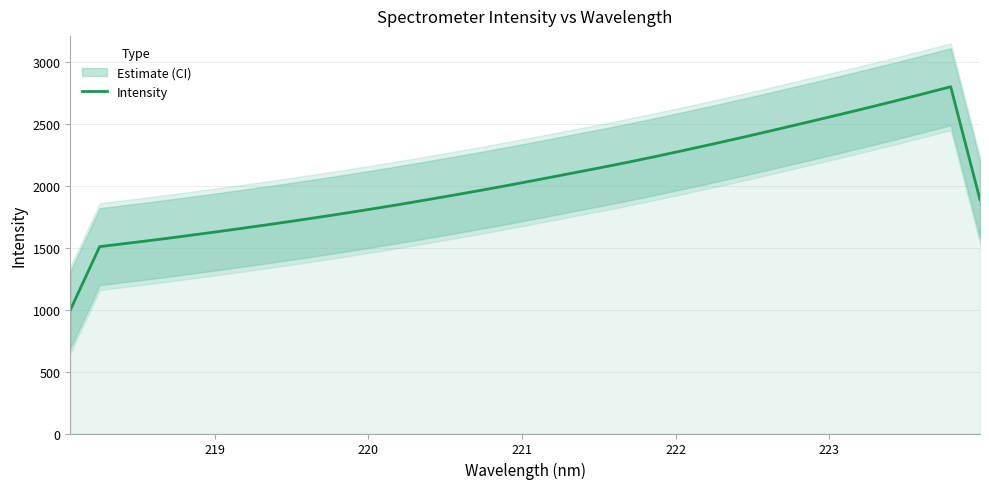

What is the maximum value for Intensity?

2797.5